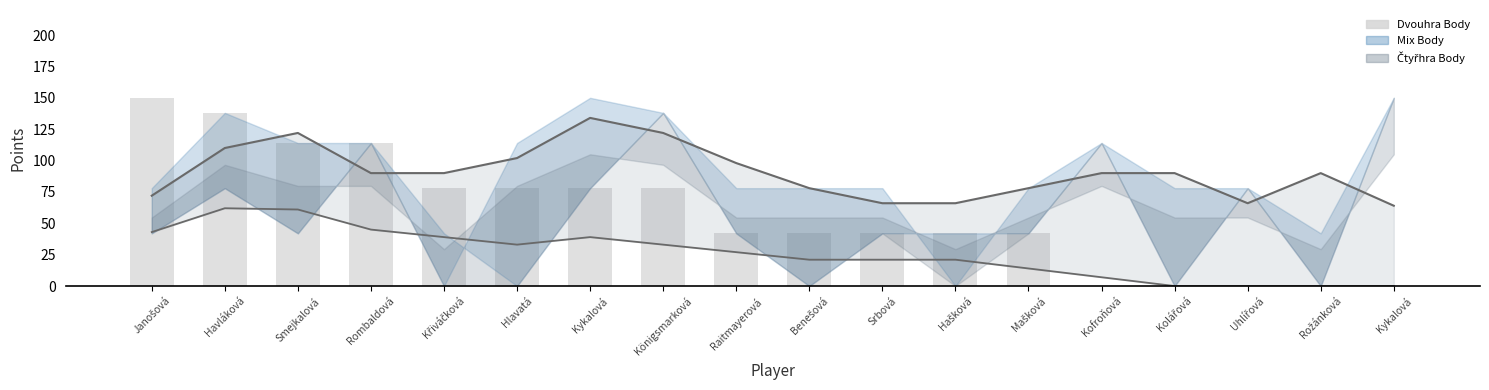

What is the label of the 16th bar from the left?

Uhlířová